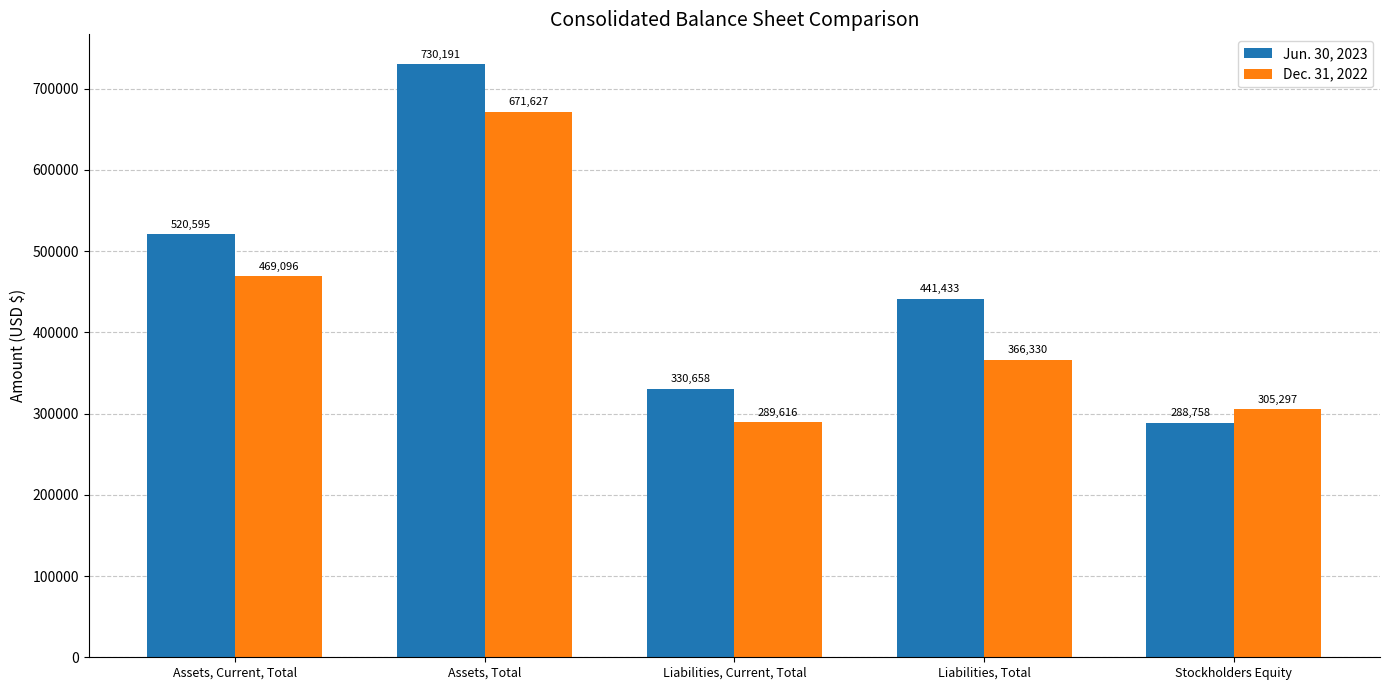

Reading left to right, list all the values displayed in this chart.

Jun. 30, 2023: Assets, Current, Total=520595	Assets, Total=730191	Liabilities, Current, Total=330658	Liabilities, Total=441433	Stockholders Equity=288758
Dec. 31, 2022: Assets, Current, Total=469096	Assets, Total=671627	Liabilities, Current, Total=289616	Liabilities, Total=366330	Stockholders Equity=305297